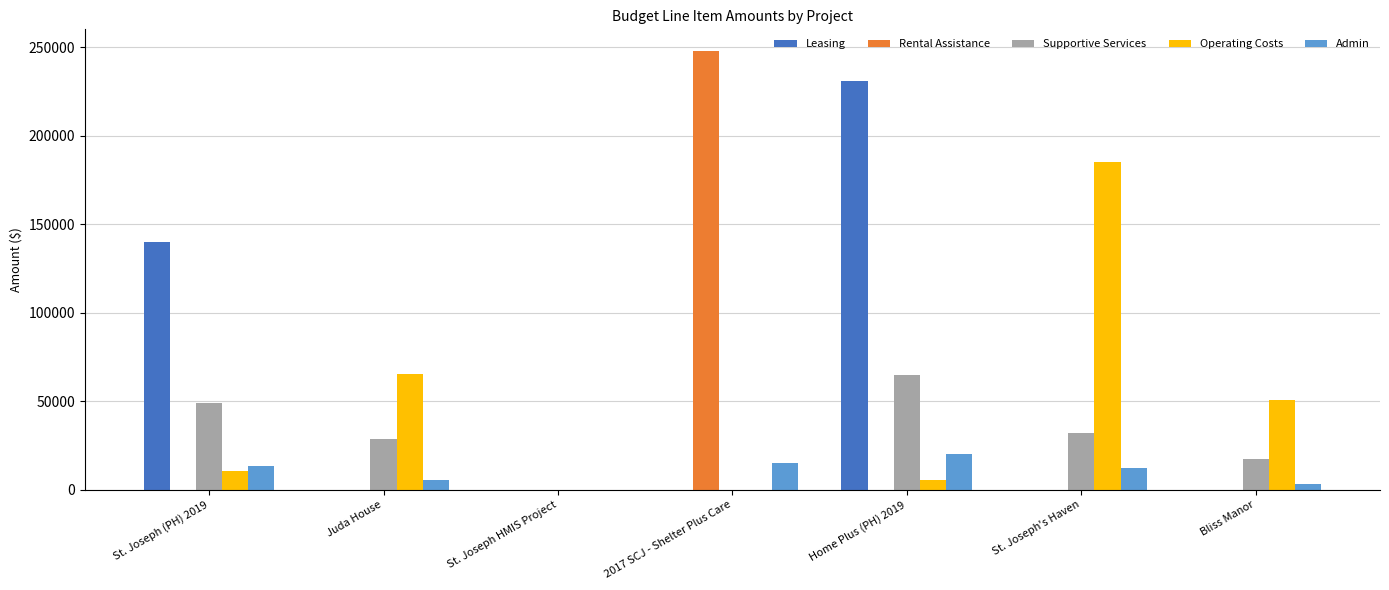

At which label does Admin first exceed 12485?

St. Joseph (PH) 2019